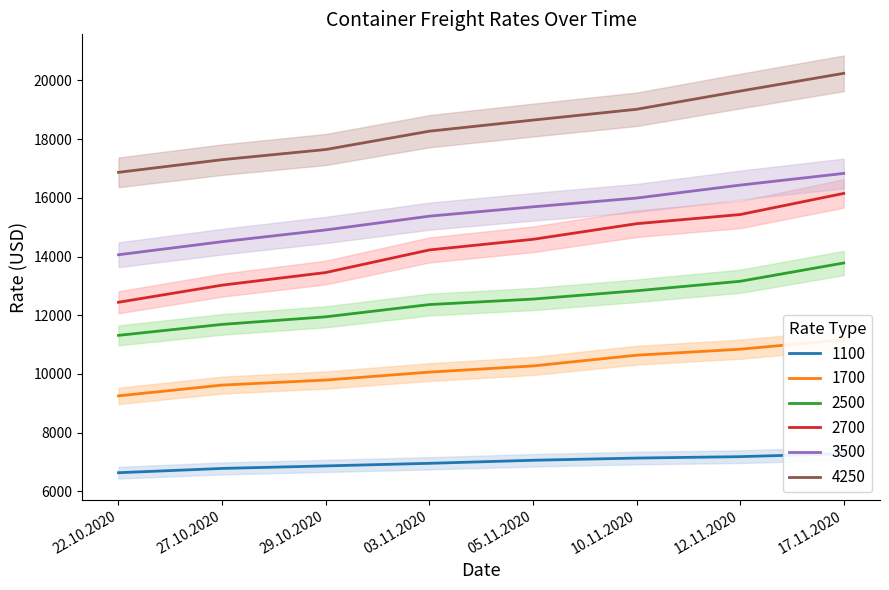

What is the approximate value of 3500 at 03.11.2020, to the nearest 50?

15350